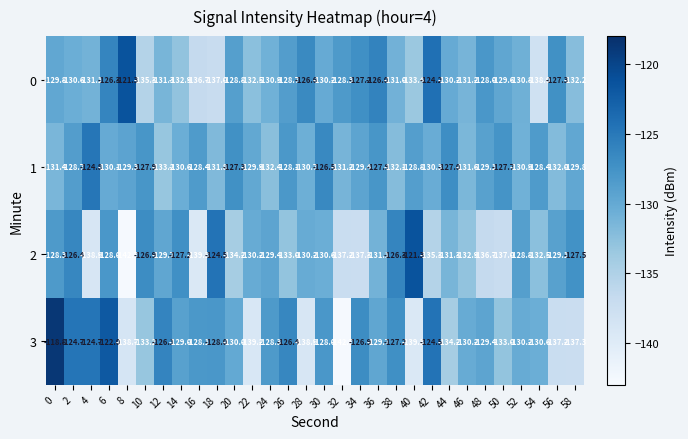

Which series has the widest spread of values?

3